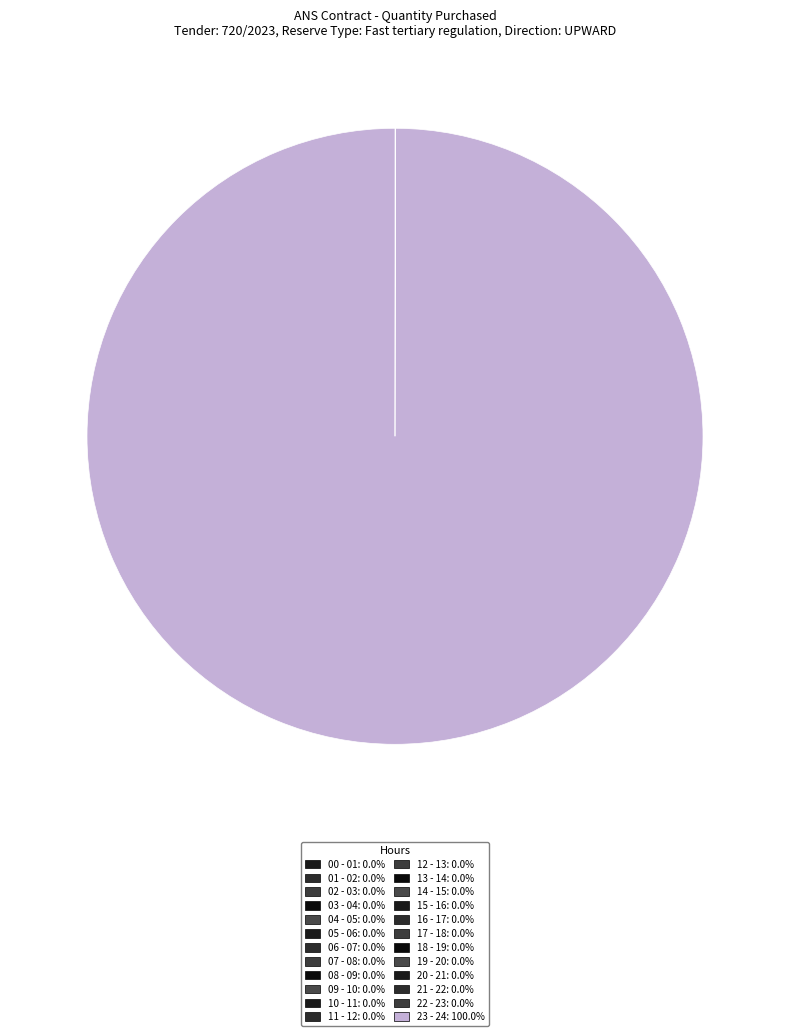

Is it true that 01 - 02 is 0% of the pie?

True